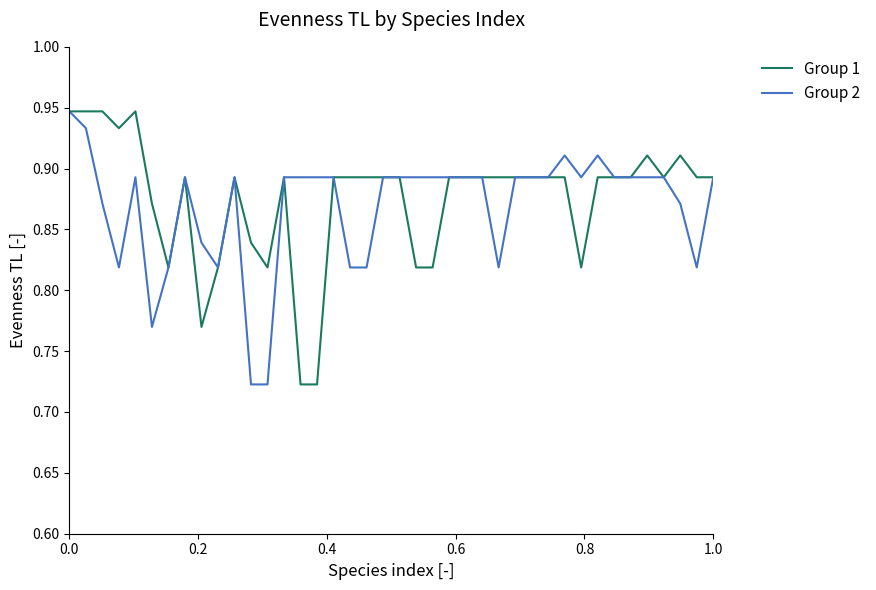

What are all the series names shown in the legend?

Group 1, Group 2